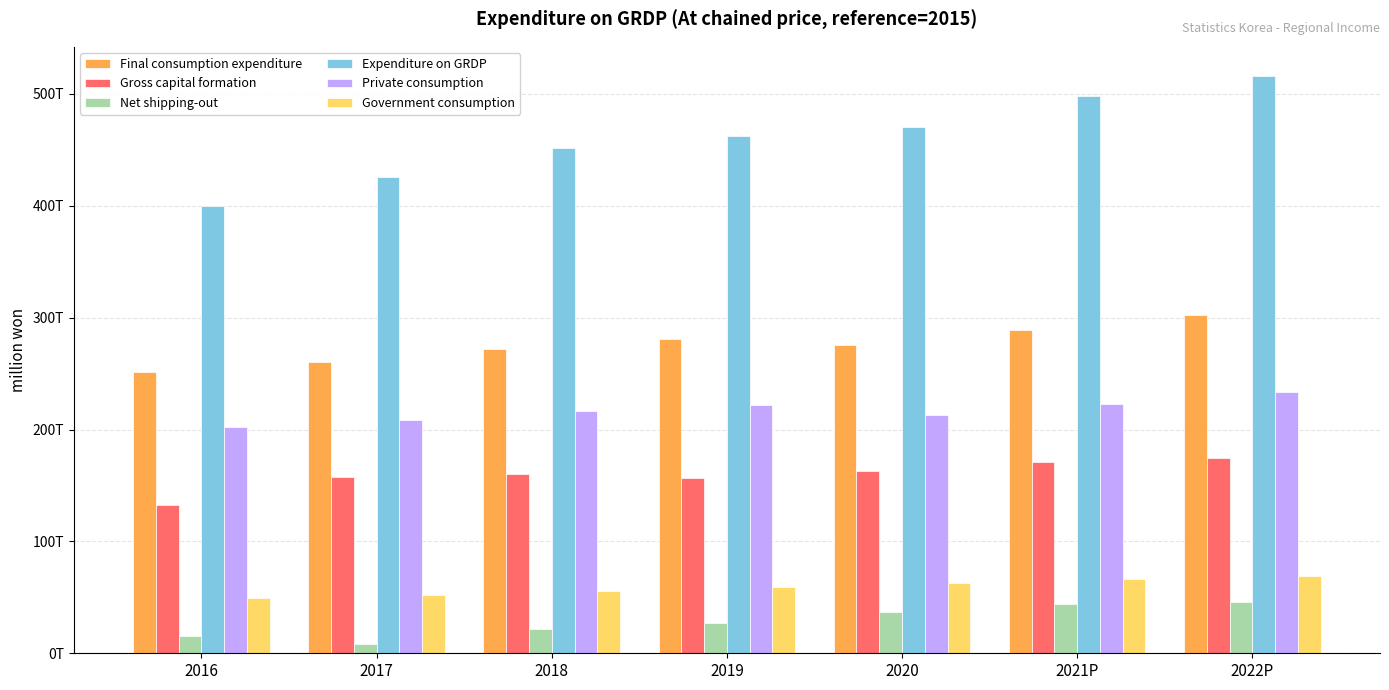

What is the total value across all series at 2022P?

1342086199